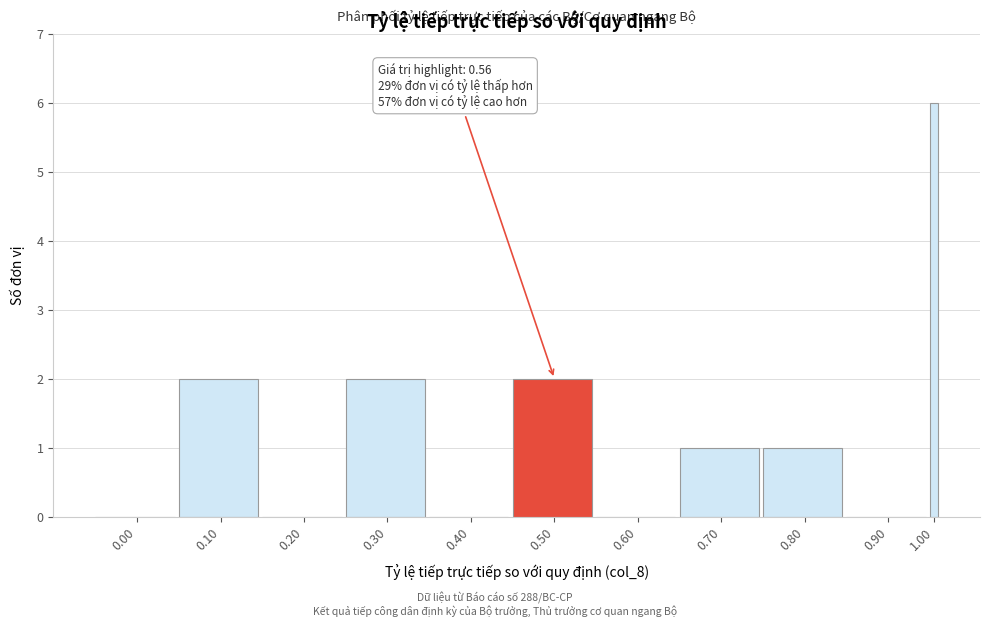

Reading left to right, extract all data points from this chart.

0.00=0	0.10=2	0.20=0	0.30=2	0.40=0	0.50=2	0.60=0	0.70=1	0.80=1	0.90=0	1.00=6